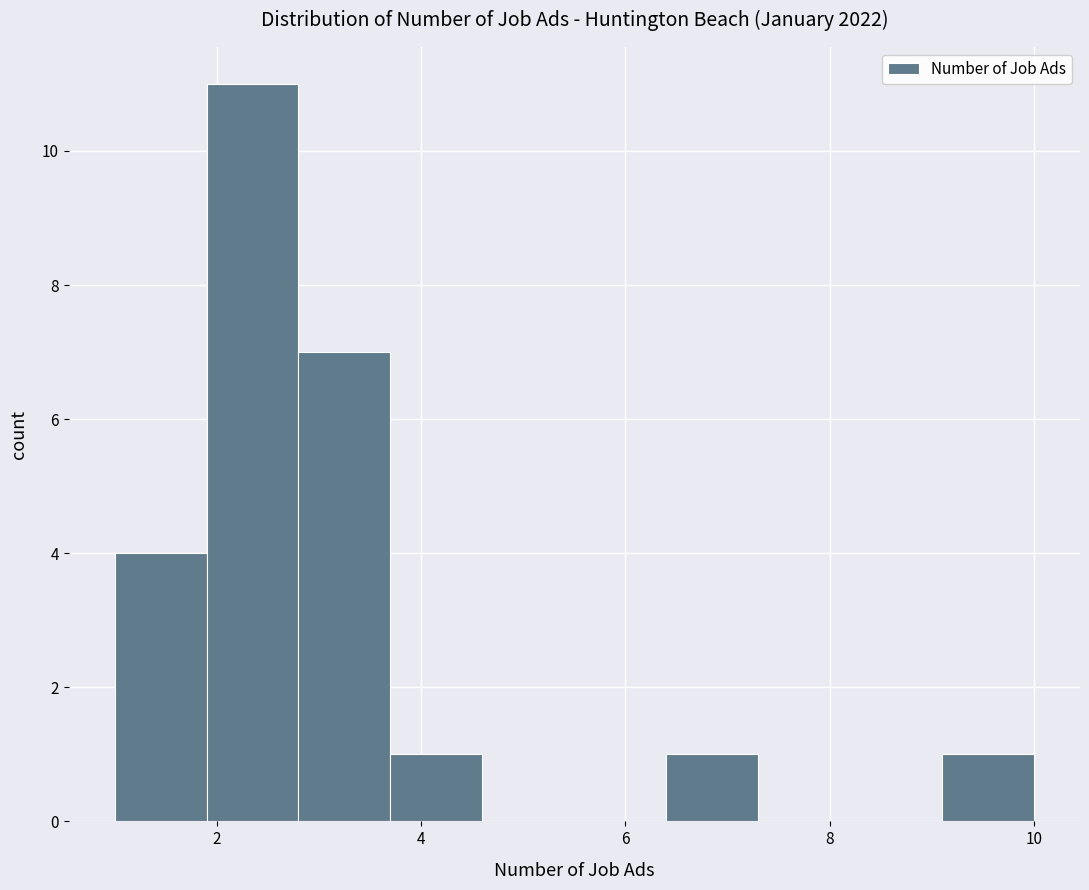

Reading left to right, list every bar in this chart as the range it spans on the x-axis followed by its height. Neither the bar edges nor the heights are printed on the chart, so give them approximately, as read against the axes.

1.0 to 1.9: 4
1.9 to 2.8: 11
2.8 to 3.7: 7
3.7 to 4.6: 1
4.6 to 5.5: 0
5.5 to 6.4: 0
6.4 to 7.3: 1
7.3 to 8.2: 0
8.2 to 9.1: 0
9.1 to 10.0: 1